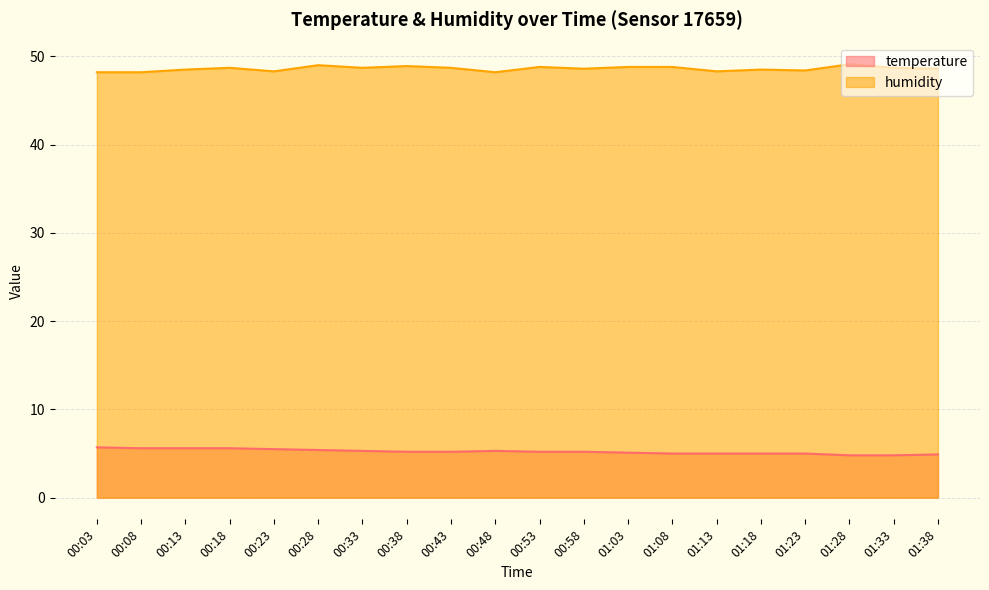

Which series has the largest total across all categories?

humidity